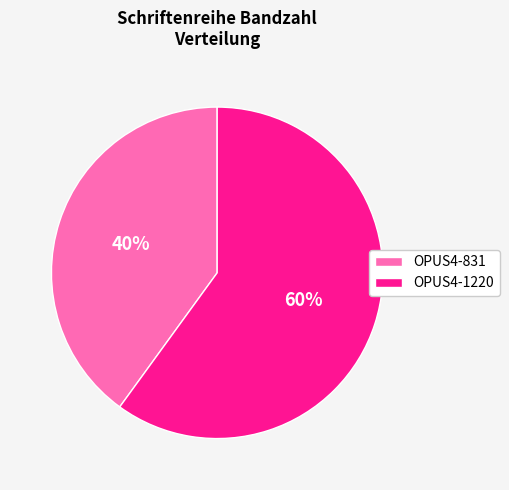

Between OPUS4-831 and OPUS4-1220, which is larger?

OPUS4-1220